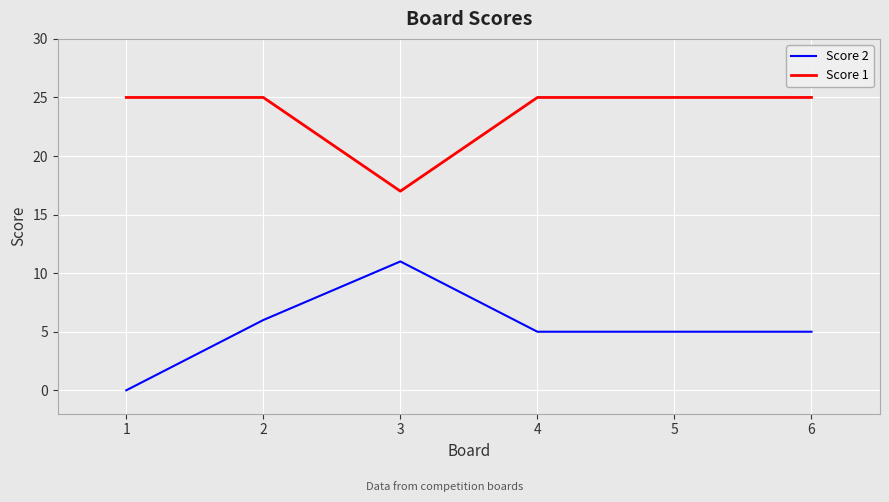

What is the total value across all series at 3?

28